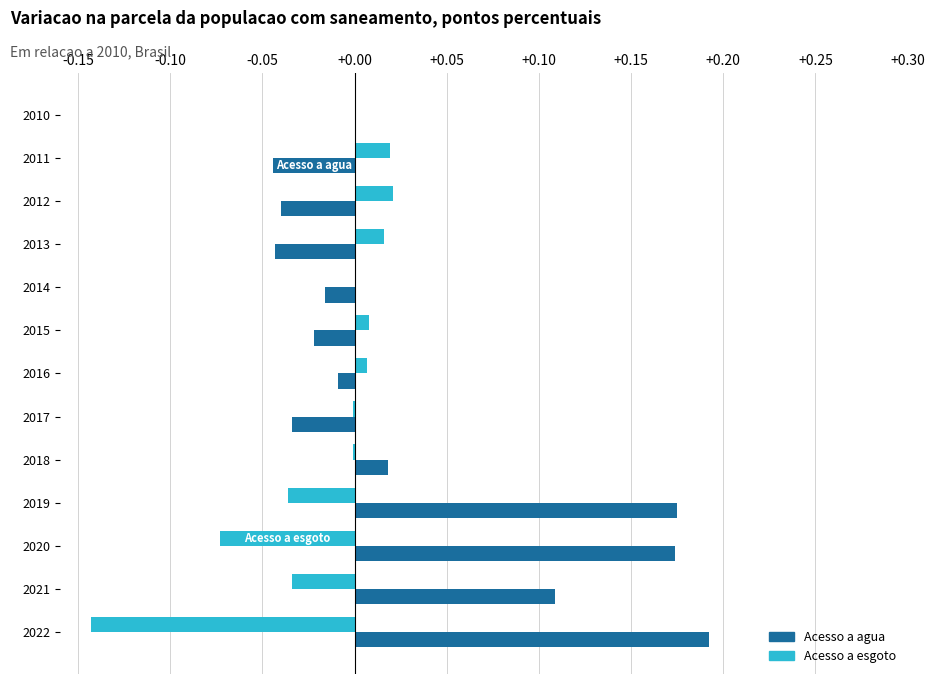

Which category has the highest value across all series?

2022